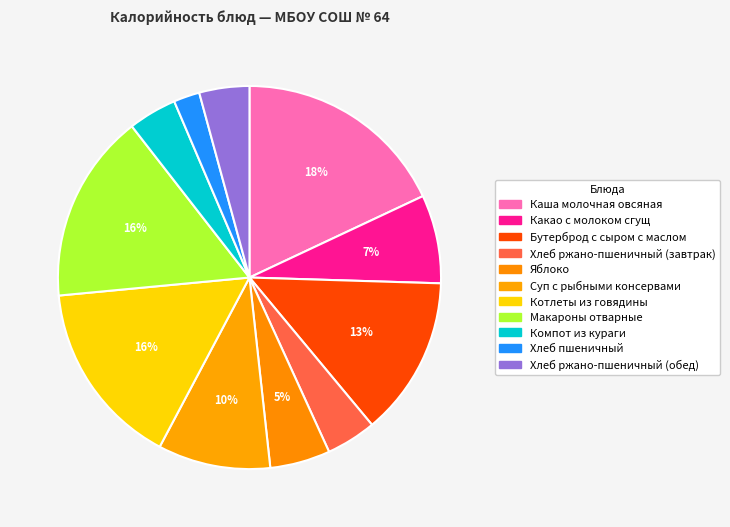

How many slices are in this pie chart?

11